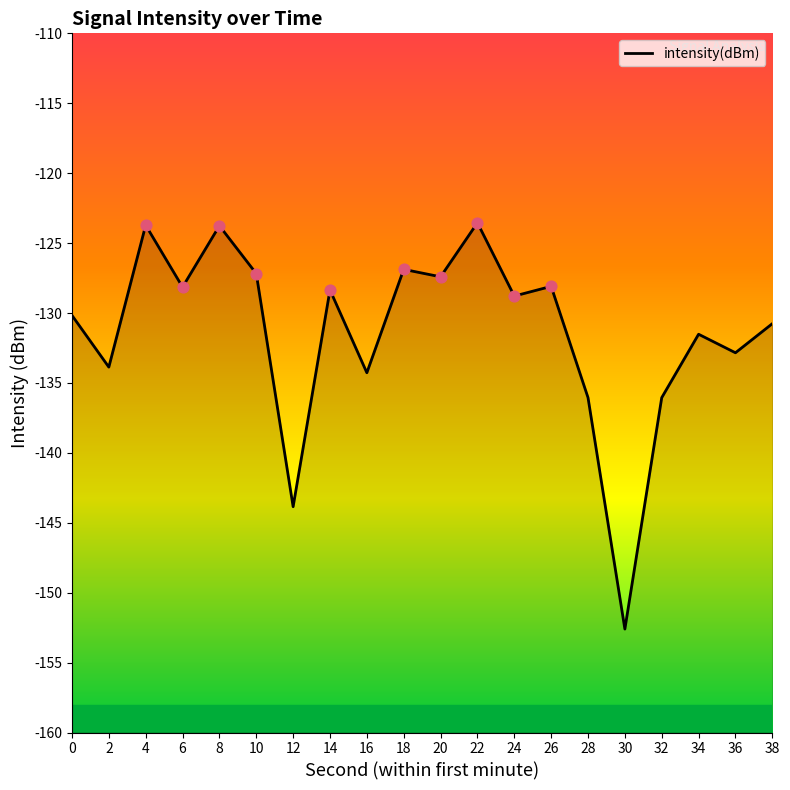

Between 20 and 10, which is larger?

10